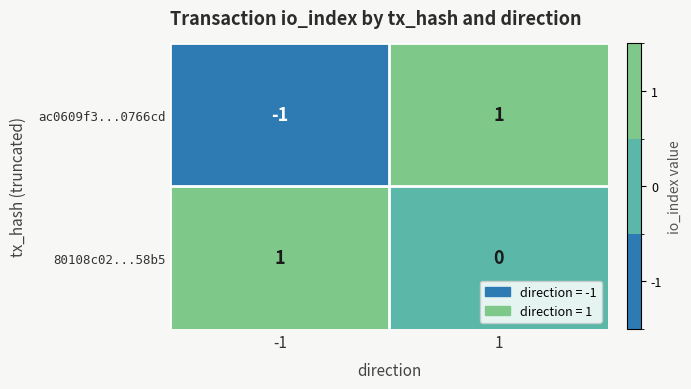

The ac0609f3...0766cd series shows -1 at -1. True or false?

True